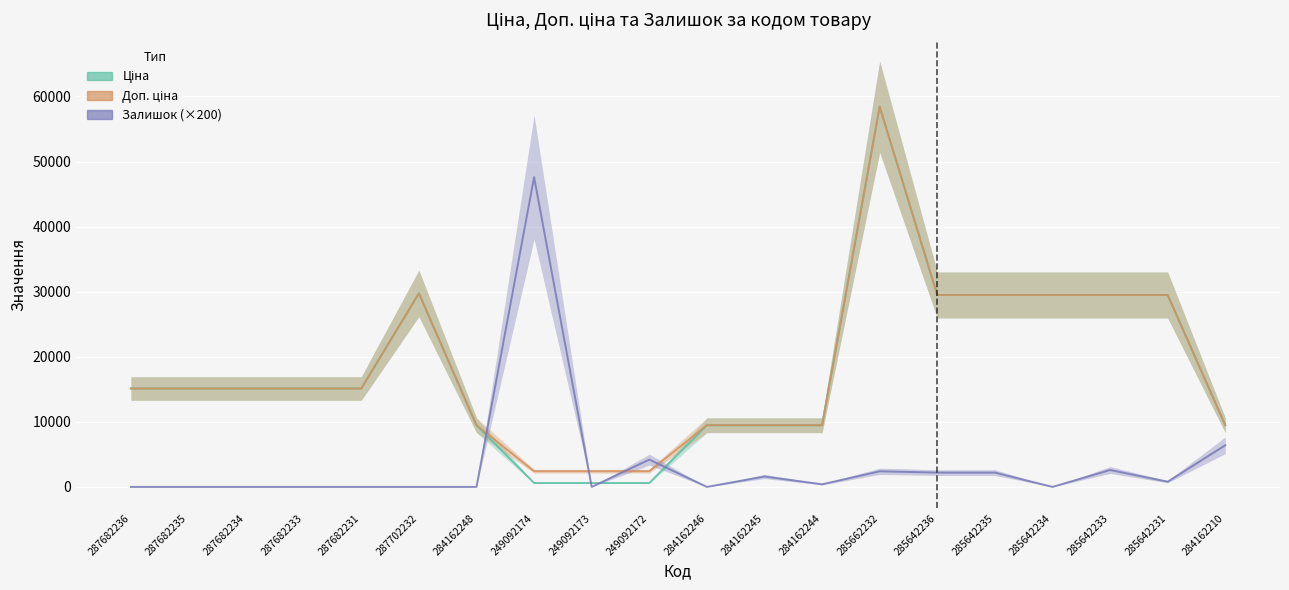

What is the difference between the Залишок (×200) values at 285642233 and 287682231?

2600.0